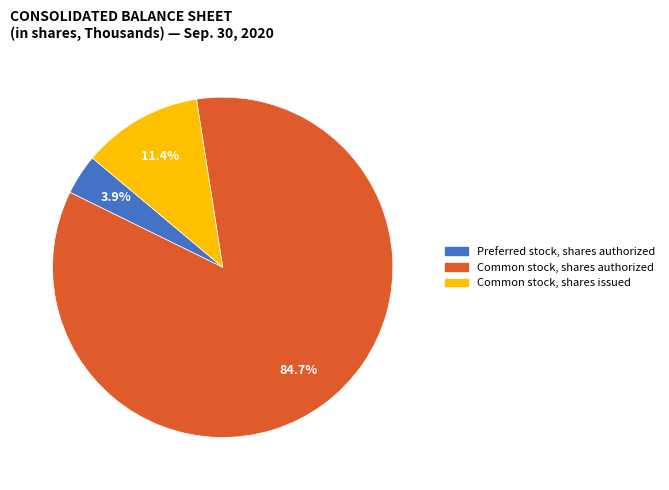

To the nearest percent, what is the difference between the Common stock, shares issued and Common stock, shares authorized slice percentages?

73%